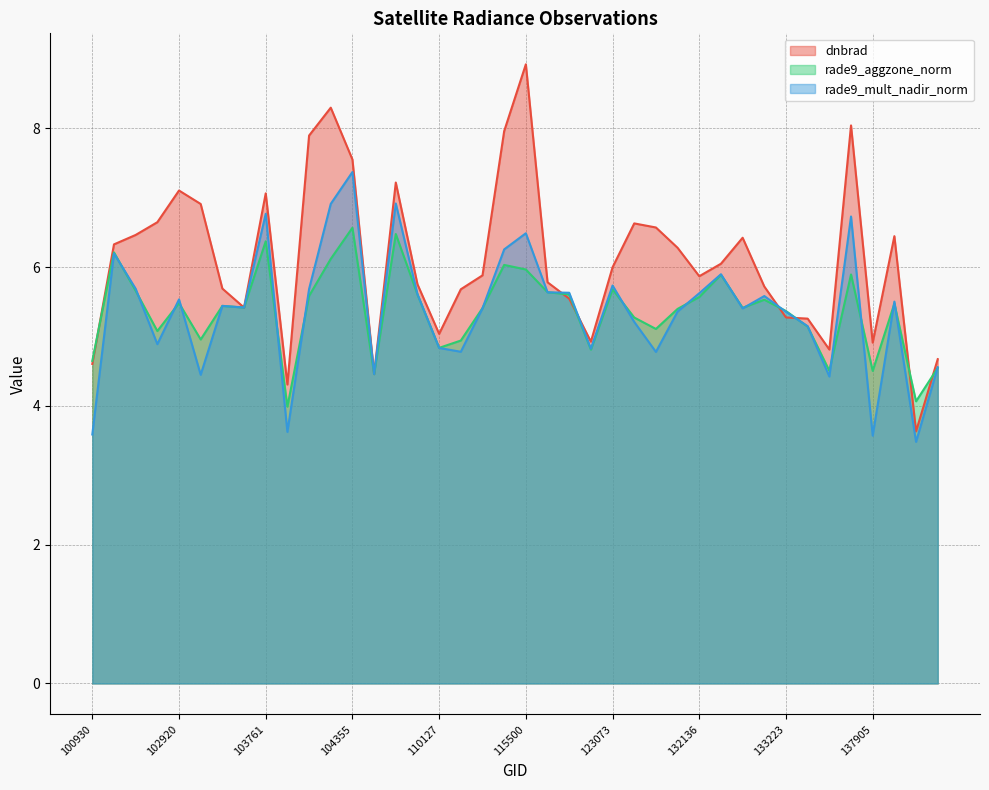

List the labels in order of rade9_mult_nadir_norm value, largest first.

104355, 109780, 104236, 103761, 134700, 115500, 115378, 102671, 132310, 123073, 102792, 104229, 121308, 122178, 132136, 109954, 133040, 102920, 137916, 103160, 103279, 115265, 132669, 131961, 133223, 131768, 133405, 102912, 110127, 122346, 110299, 131947, 138296, 109072, 103032, 134505, 104112, 100930, 137905, 138105